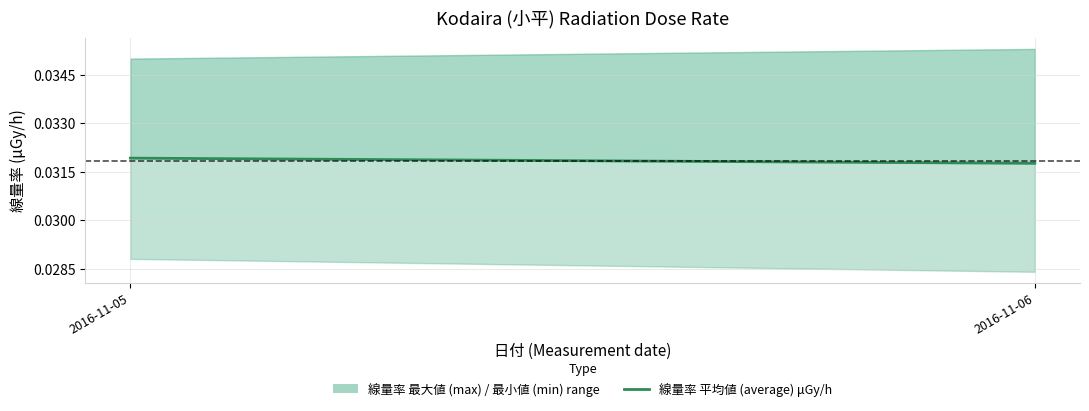

How many lines are shown in the chart?

1